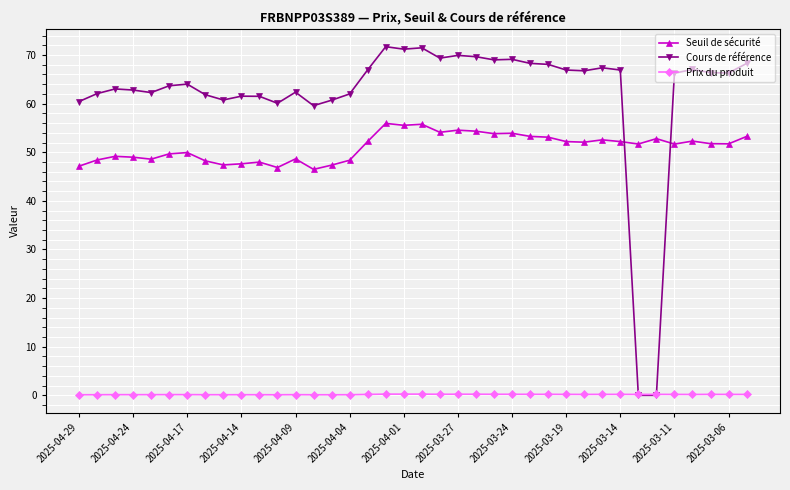

Which series has the widest spread of values?

Cours de référence